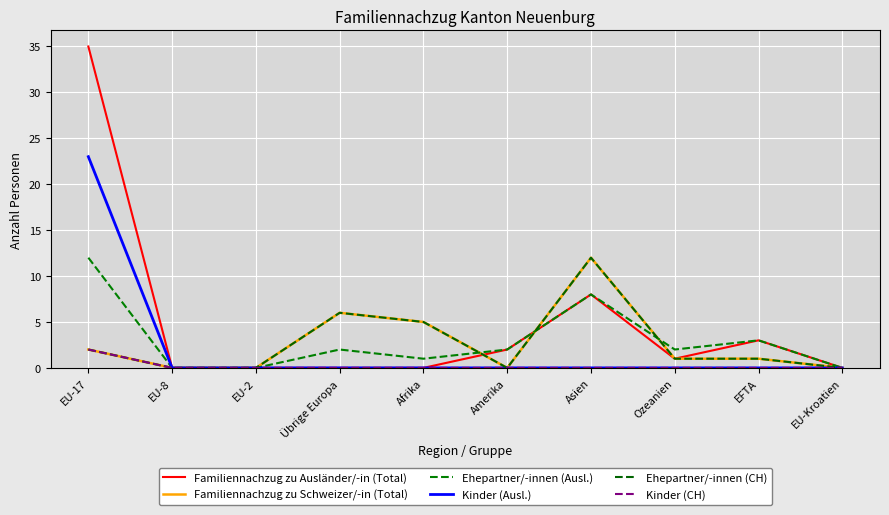

The Familiennachzug zu Ausländer/-in (Total) series shows 2 at Amerika. True or false?

True